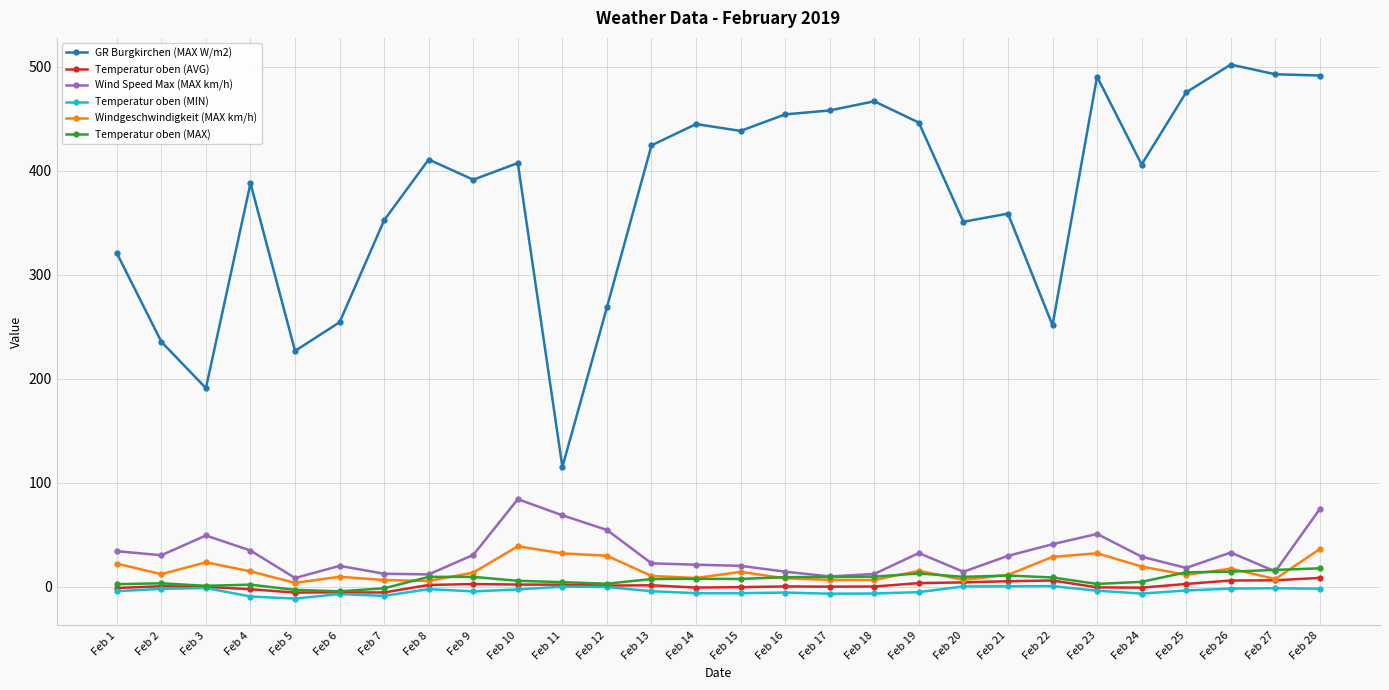

List the series in order of their peak value, highest first.

GR Burgkirchen (MAX W/m2), Wind Speed Max (MAX km/h), Windgeschwindigkeit (MAX km/h), Temperatur oben (MAX), Temperatur oben (AVG), Temperatur oben (MIN)